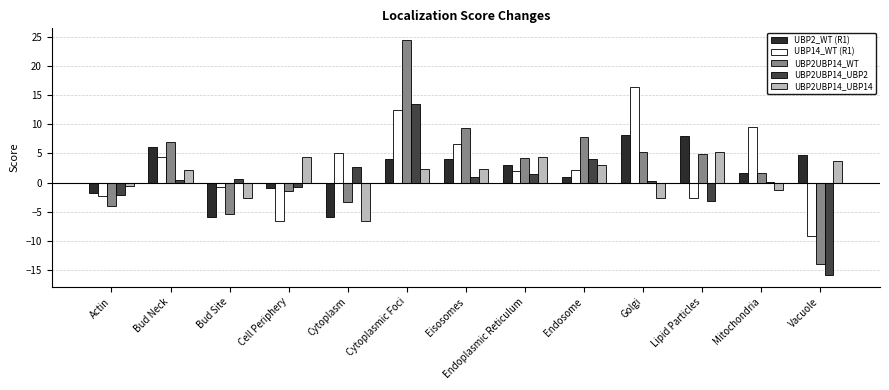

What is the approximate value of UBP2UBP14_WT at Bud Neck?

7.0